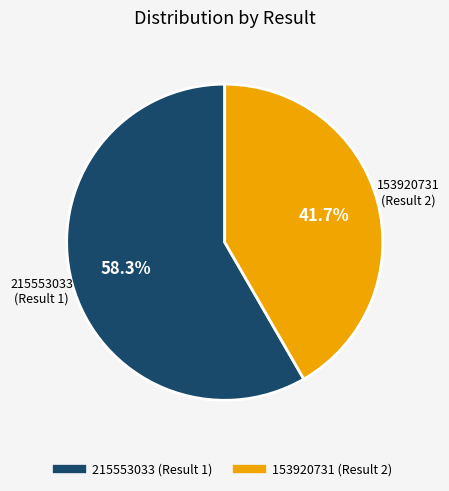

How many slices are in this pie chart?

2